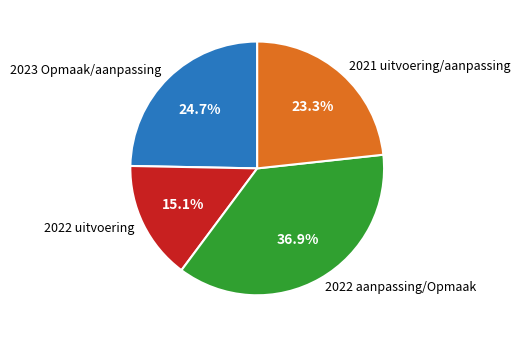

Which slice is the smallest?

2022 uitvoering